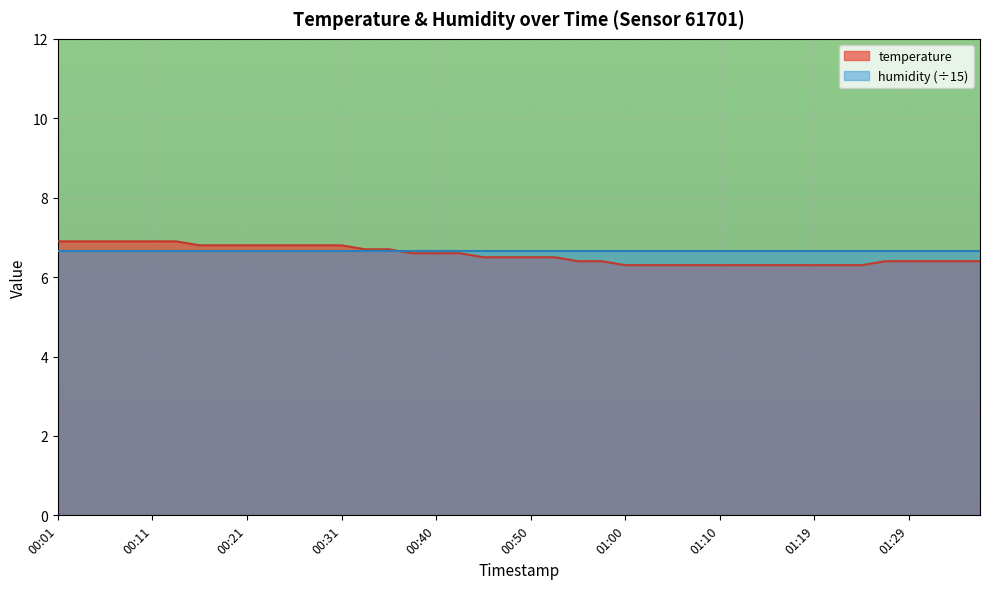

The value at 01:00 is 1.9. True or false?

False